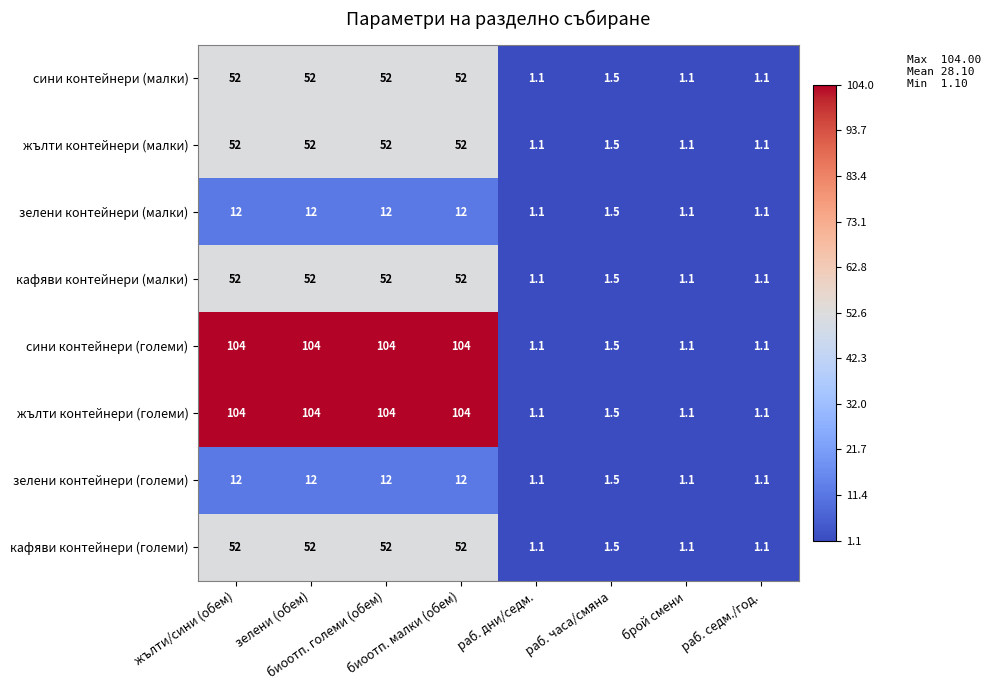

At how many categories does at least one series exceed 24?

4